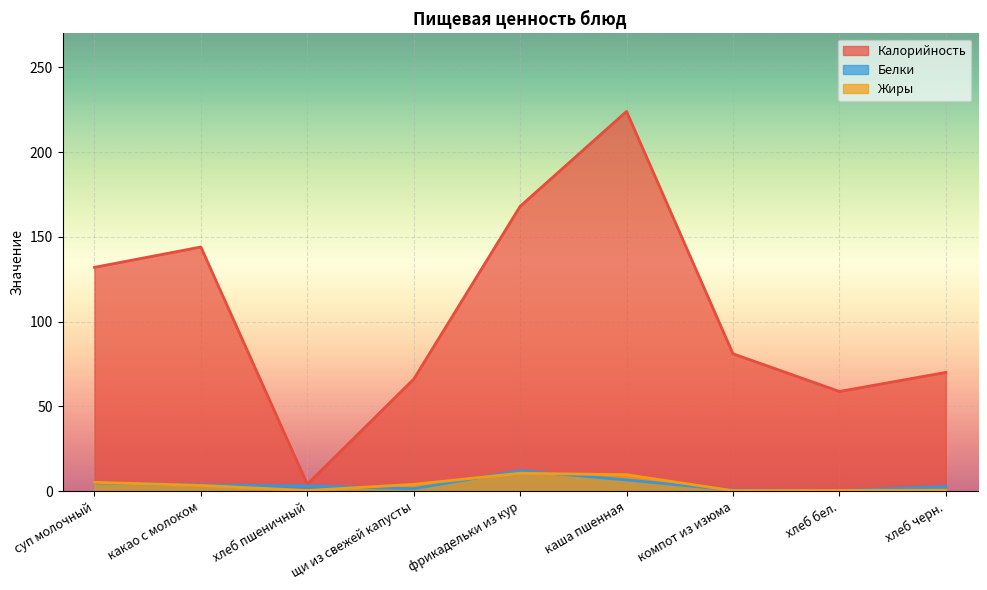

Reading right to left, list all the values displayed in this chart.

Калорийность: 70.0	58.8	81.0	224.0	168.0	66.0	4.0	144.0	132.0
Белки: 2.6	0.3	0.5	6.5	12.0	1.4	3.0	3.6	4.8
Жиры: 0.5	0.3	0.2	9.6	10.5	3.9	0.3	3.3	5.1